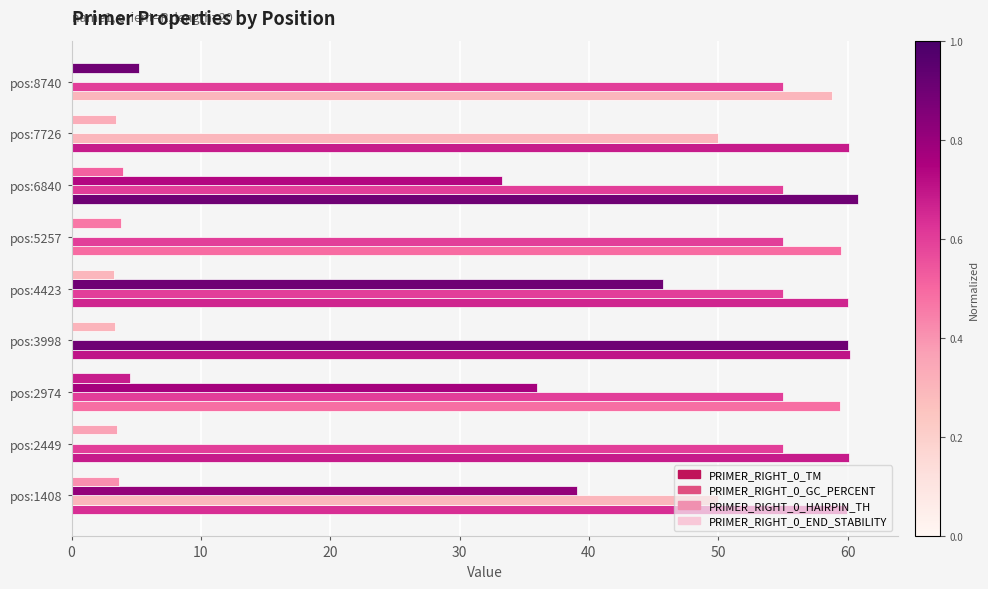

Count the number of data series in this chart.

4